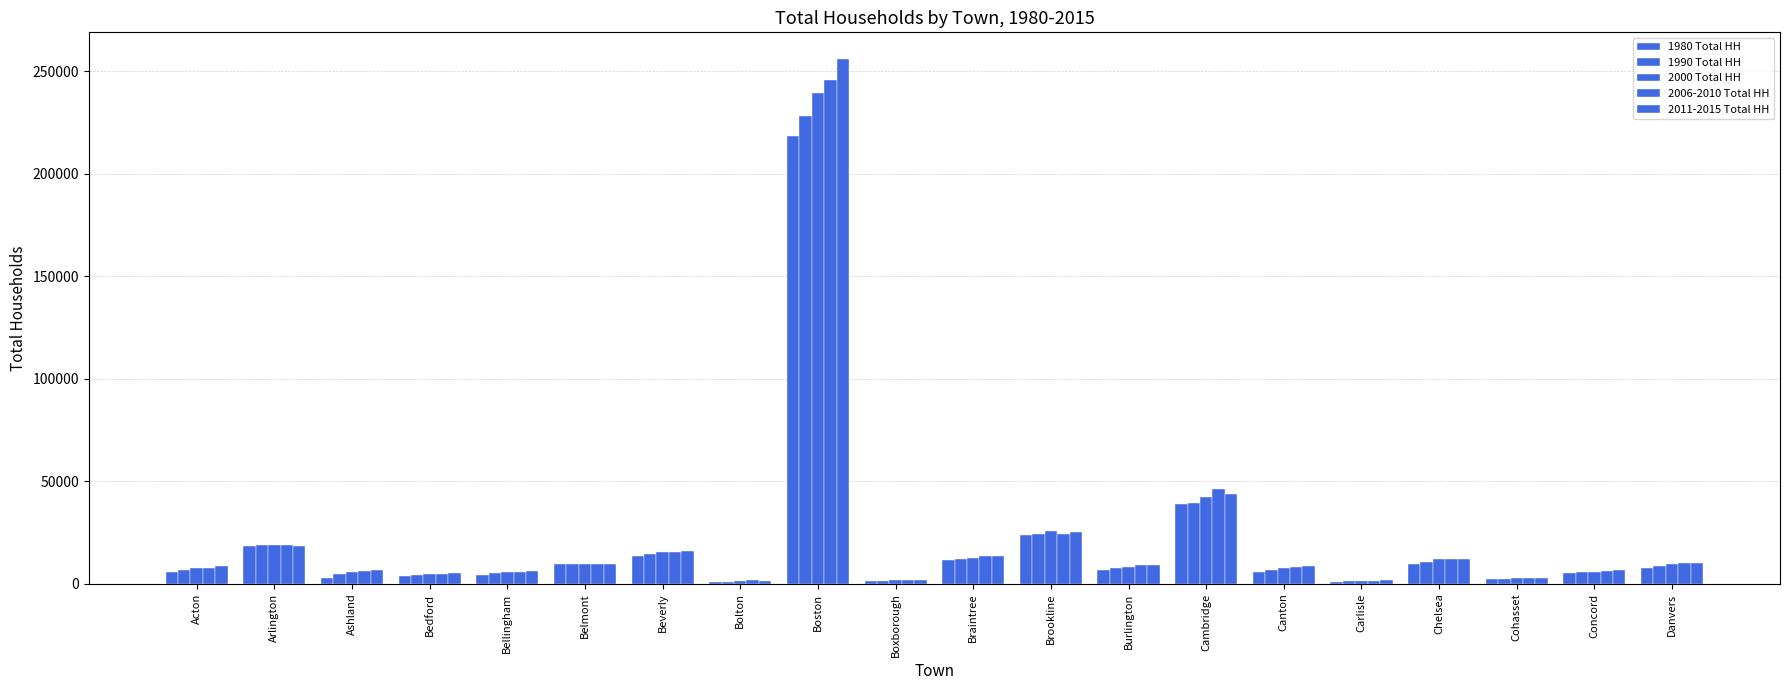

The 1990 Total HH series shows 24357 at Brookline. True or false?

True